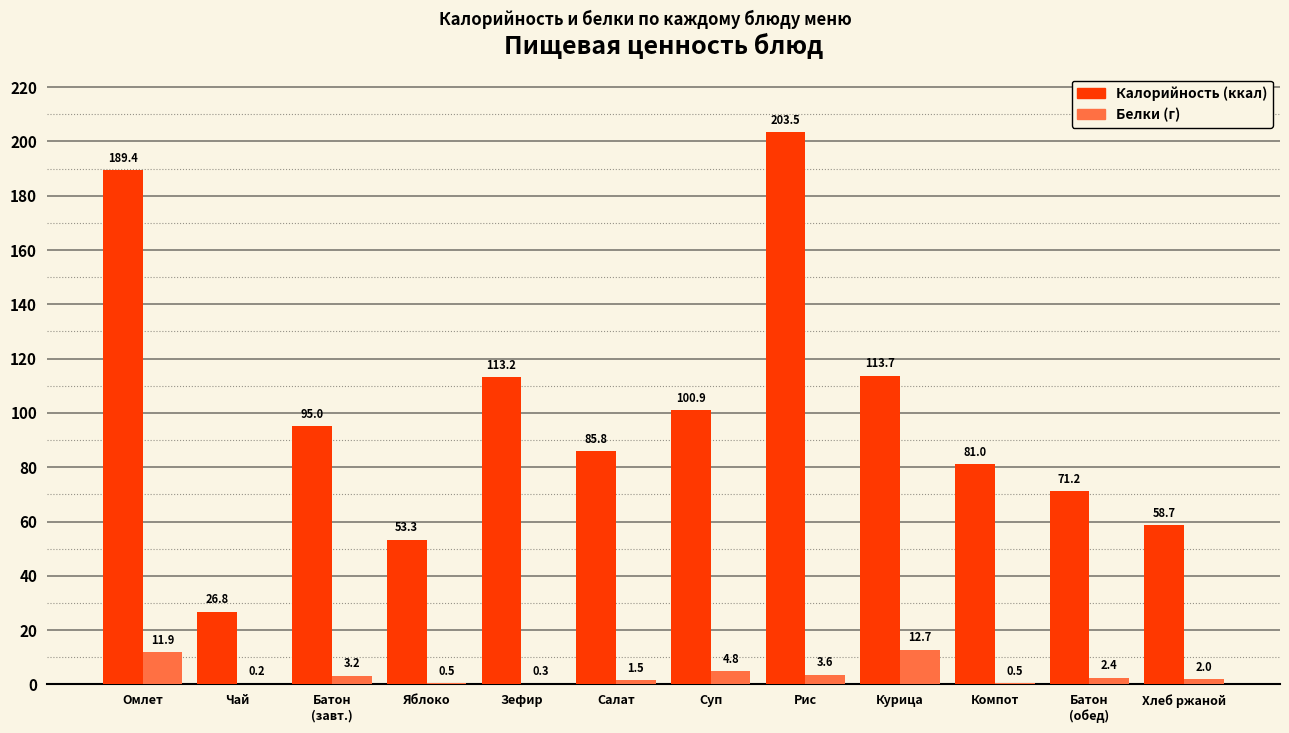

At which category does the chart reach its peak across all series?

Рис